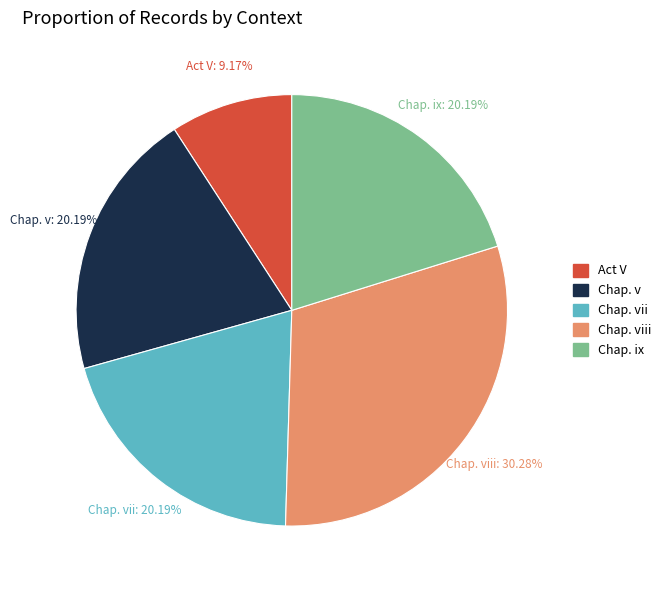

Count the number of slices in the pie.

5